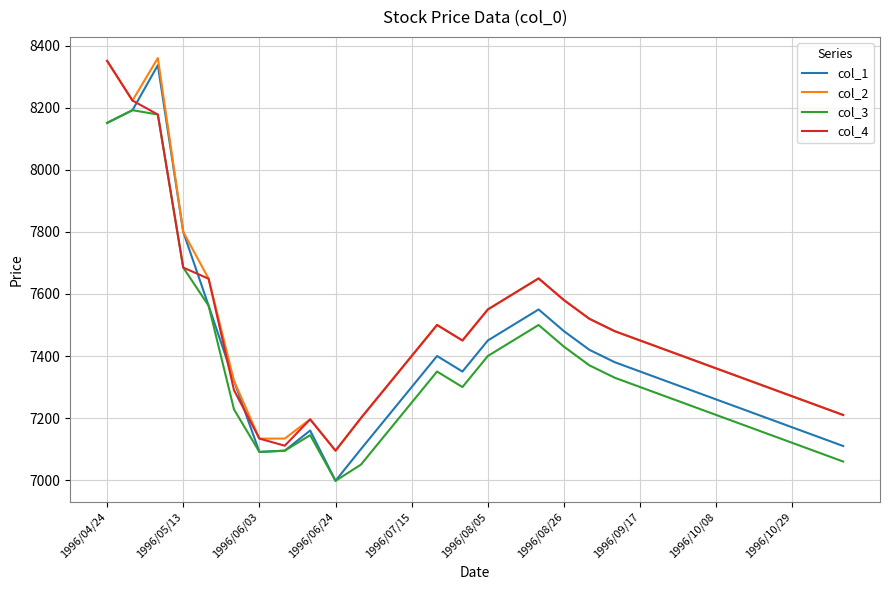

What is the maximum value shown in the chart?

8360